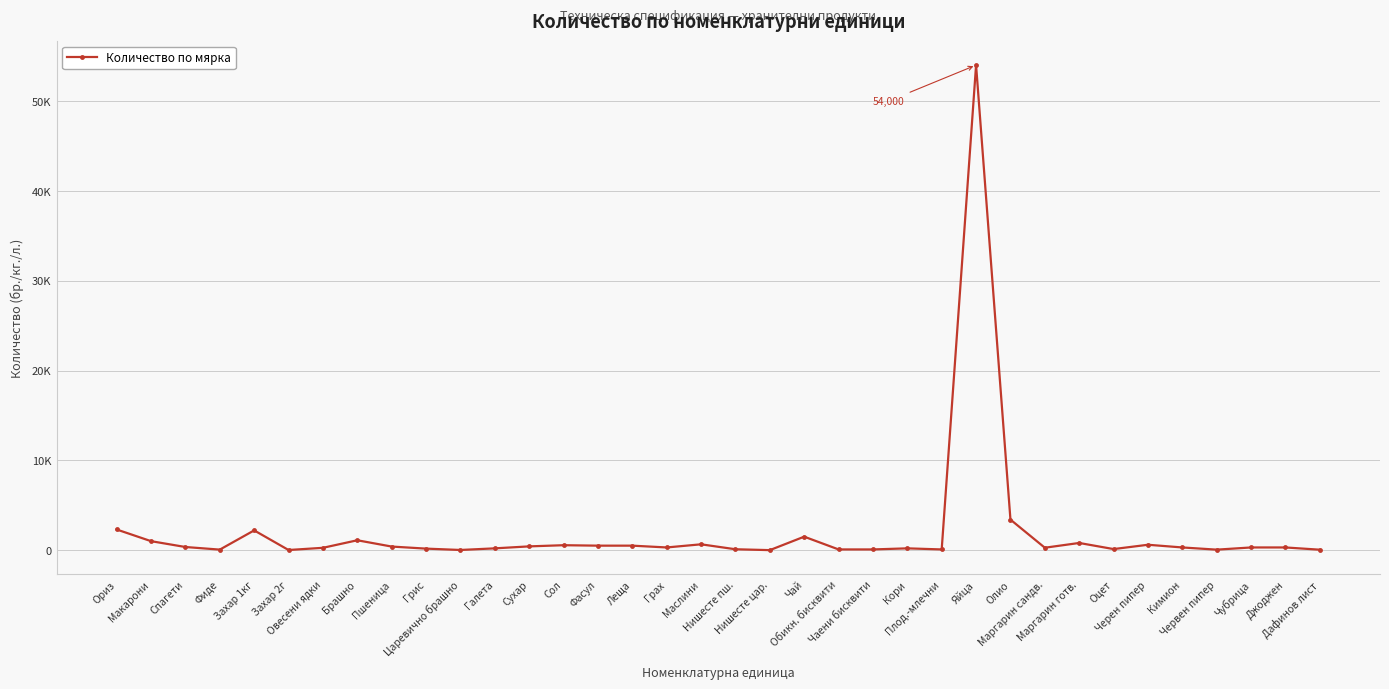

What is the difference between the maximum and second lowest values?

53984